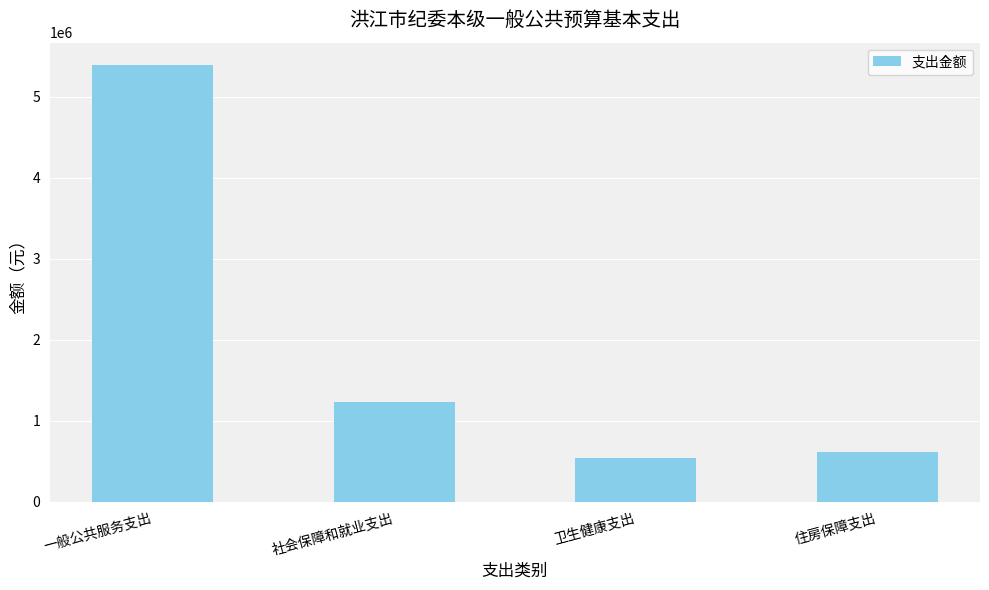

The chart shows a value of 918775 at 住房保障支出. True or false?

False